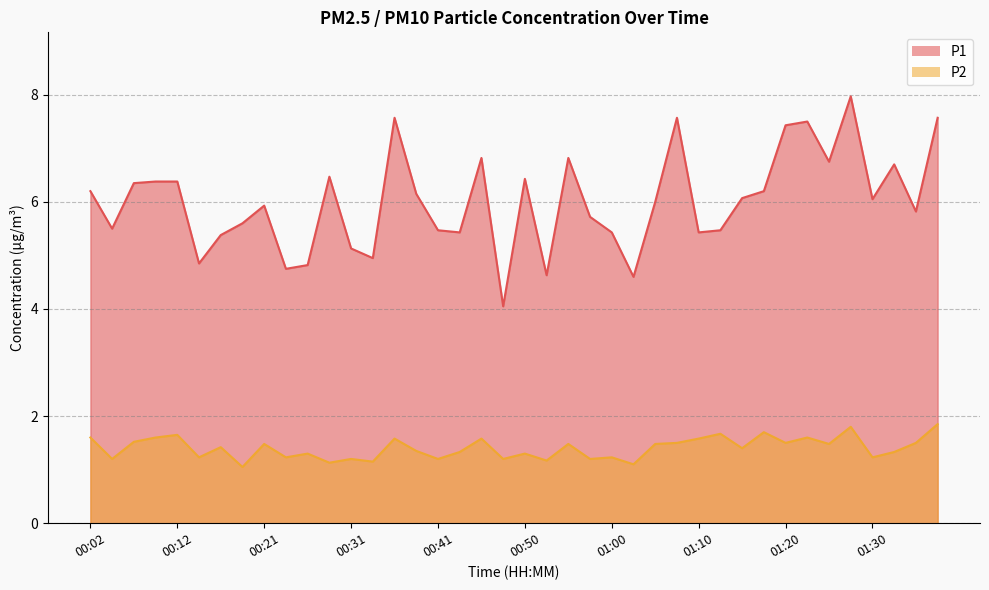

How many lines are shown in the chart?

2